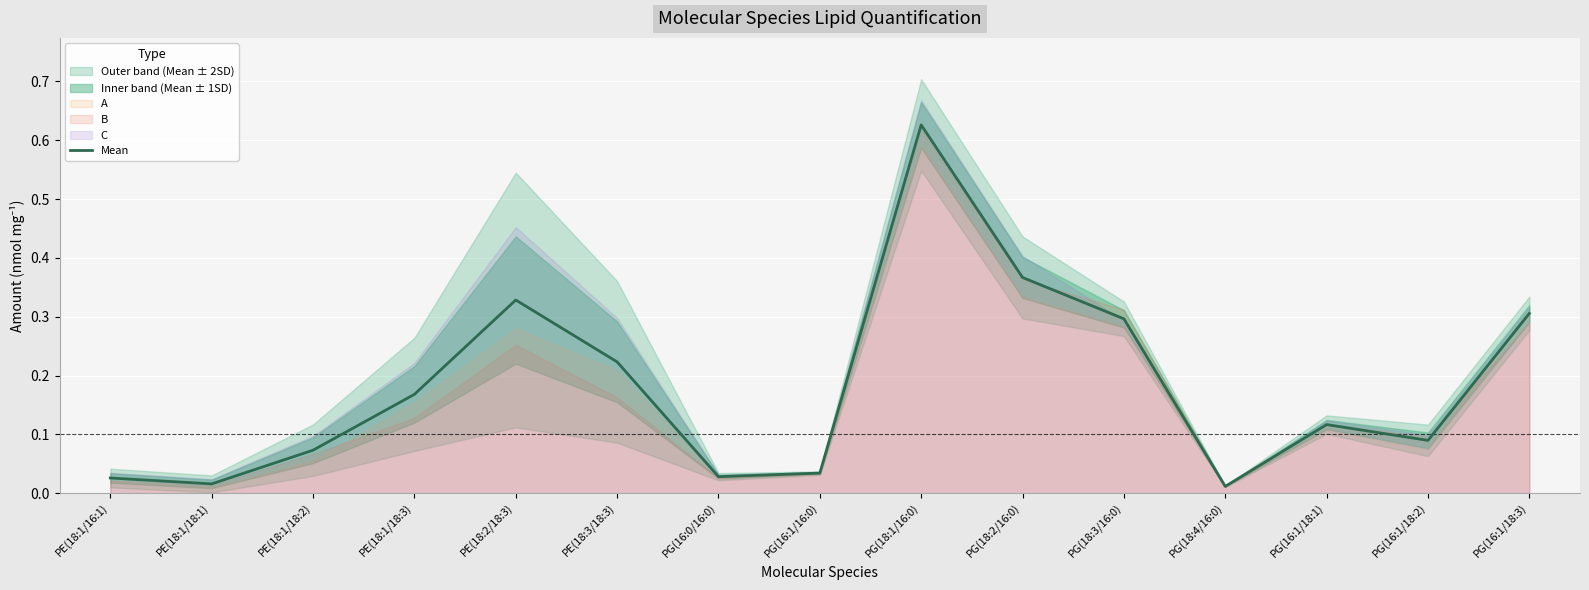

List the labels in order of value, largest first.

PG(18:1/16:0), PG(18:2/16:0), PE(18:2/18:3), PG(16:1/18:3), PG(18:3/16:0), PE(18:3/18:3), PE(18:1/18:3), PG(16:1/18:1), PG(16:1/18:2), PE(18:1/18:2), PG(16:1/16:0), PG(16:0/16:0), PE(18:1/16:1), PE(18:1/18:1), PG(18:4/16:0)